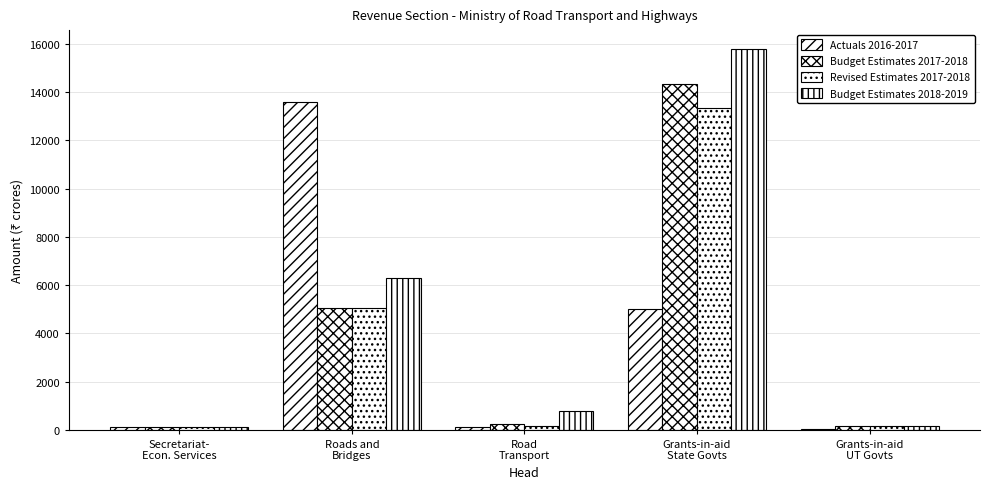

How many data points in Actuals 2016-2017 are above 119?

3